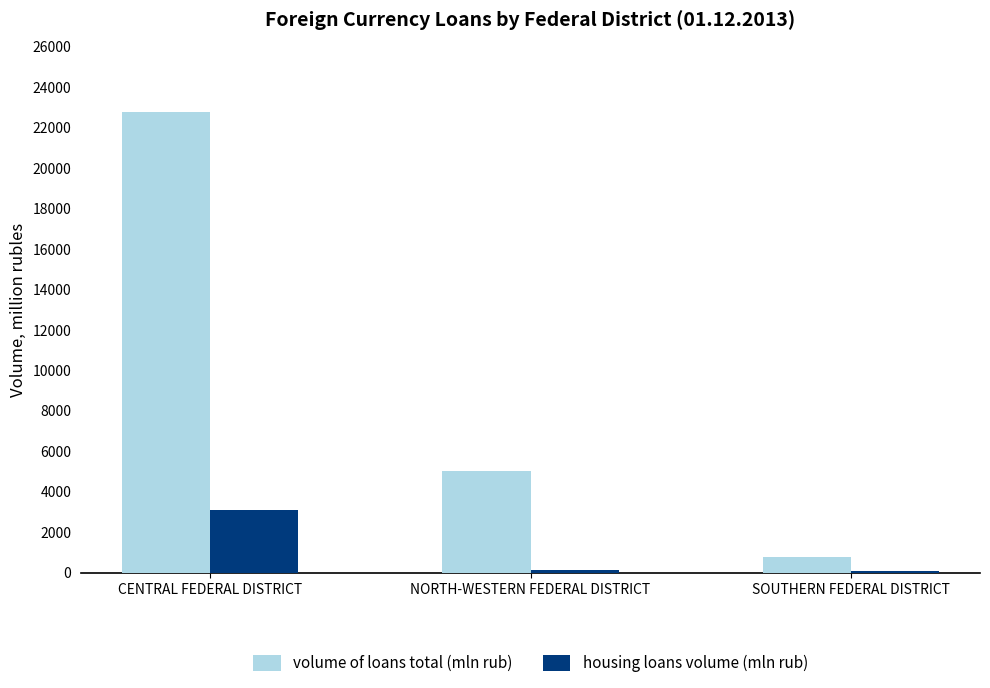

Is the value of housing loans volume (mln rub) at CENTRAL FEDERAL DISTRICT greater than the value of volume of loans total (mln rub) at NORTH-WESTERN FEDERAL DISTRICT?

No